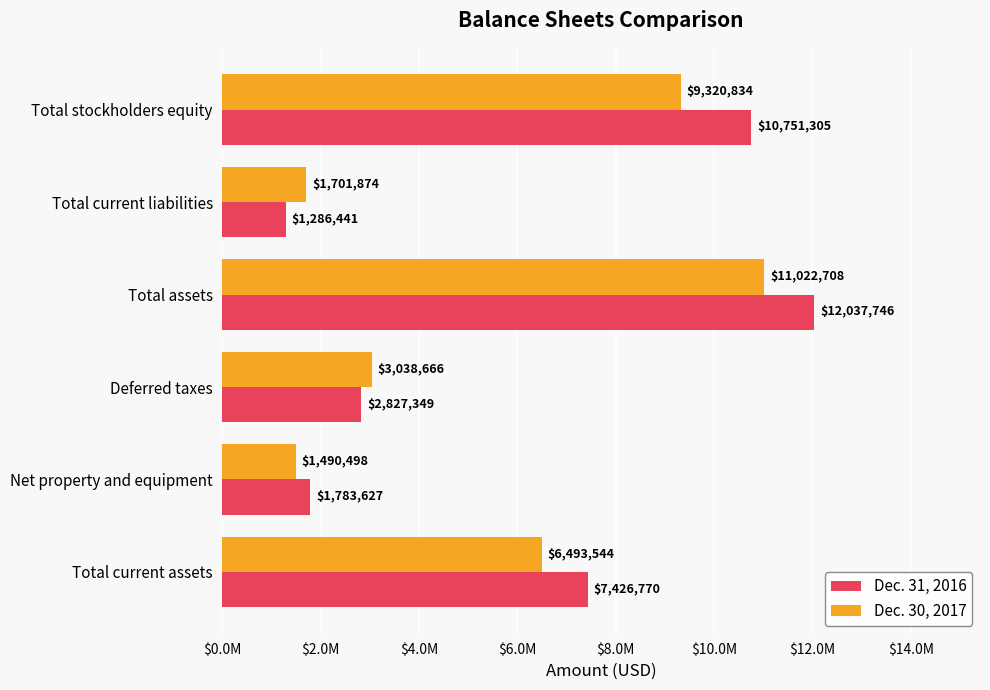

What is the difference between the second highest and second lowest values in the Dec. 31, 2016 series?

8967678